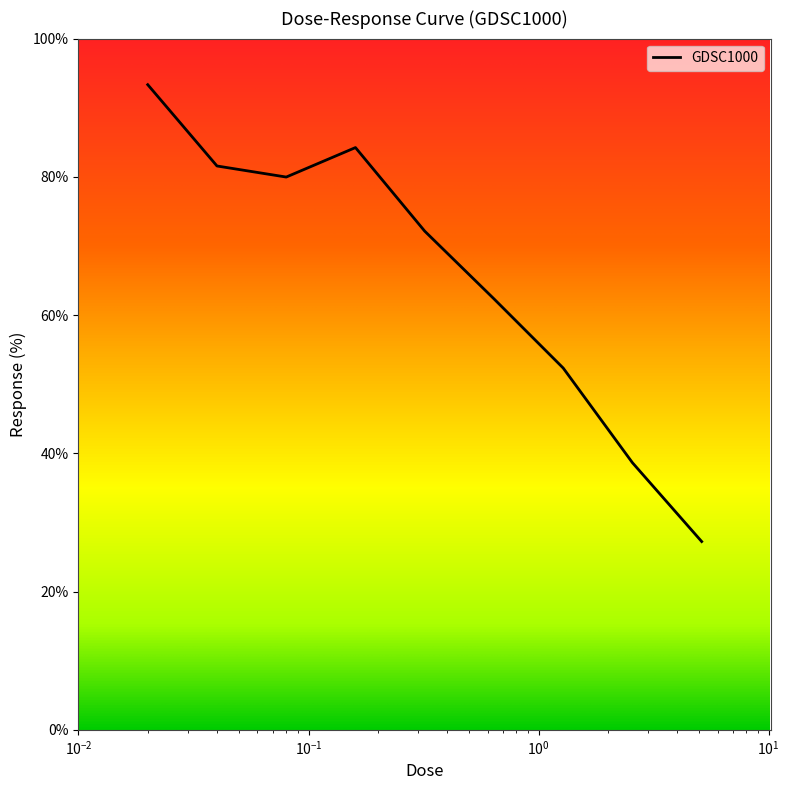

Reading right to left, transcribe all the data shown in this chart.

27.2	38.6	52.3	62.3	72.1	84.2	80.0	81.6	93.3